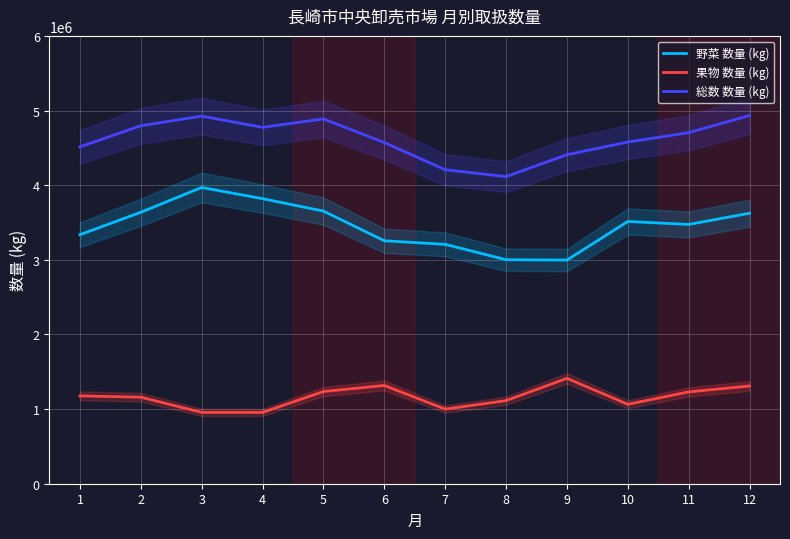

True or false: 野菜 数量 (kg) and 総数 数量 (kg) cross at least once.

False